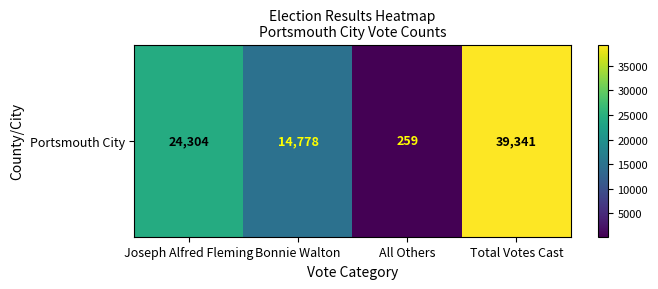

What is the ratio of the value at Joseph Alfred Fleming to the value at Bonnie Walton?

1.6